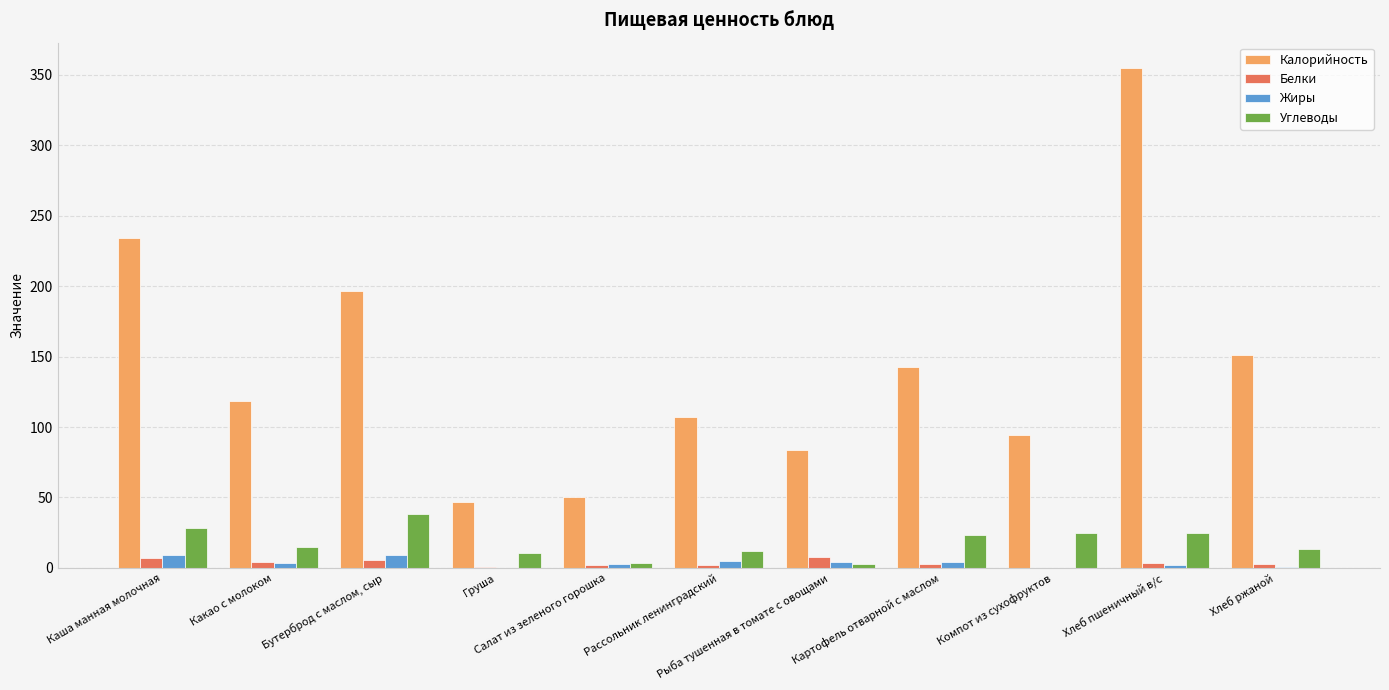

What is the average value of the Белки series?

3.5